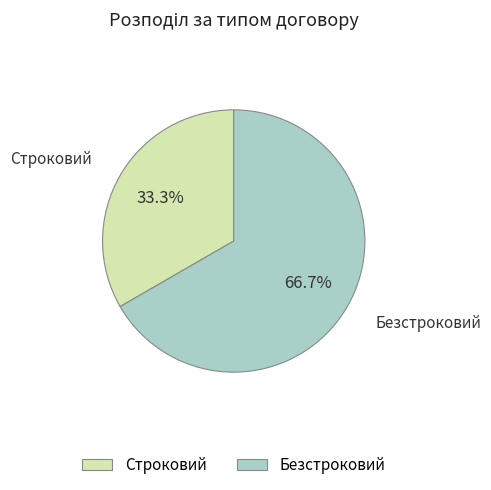

Approximately how many times larger is the value at Безстроковий compared to Строковий?

2.0